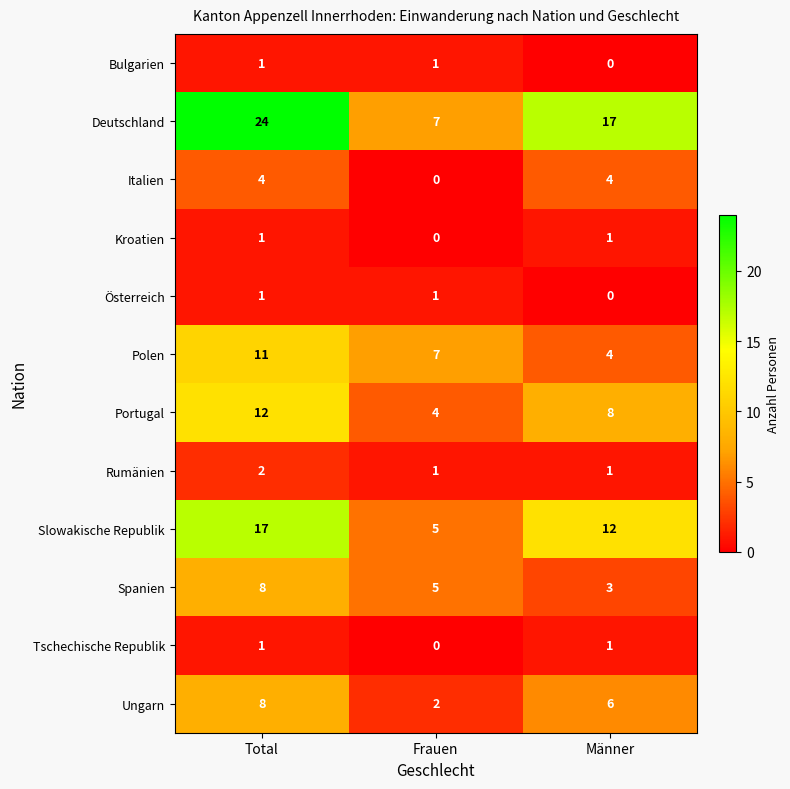

Rank the categories by Deutschland value from lowest to highest.

Frauen, Männer, Total